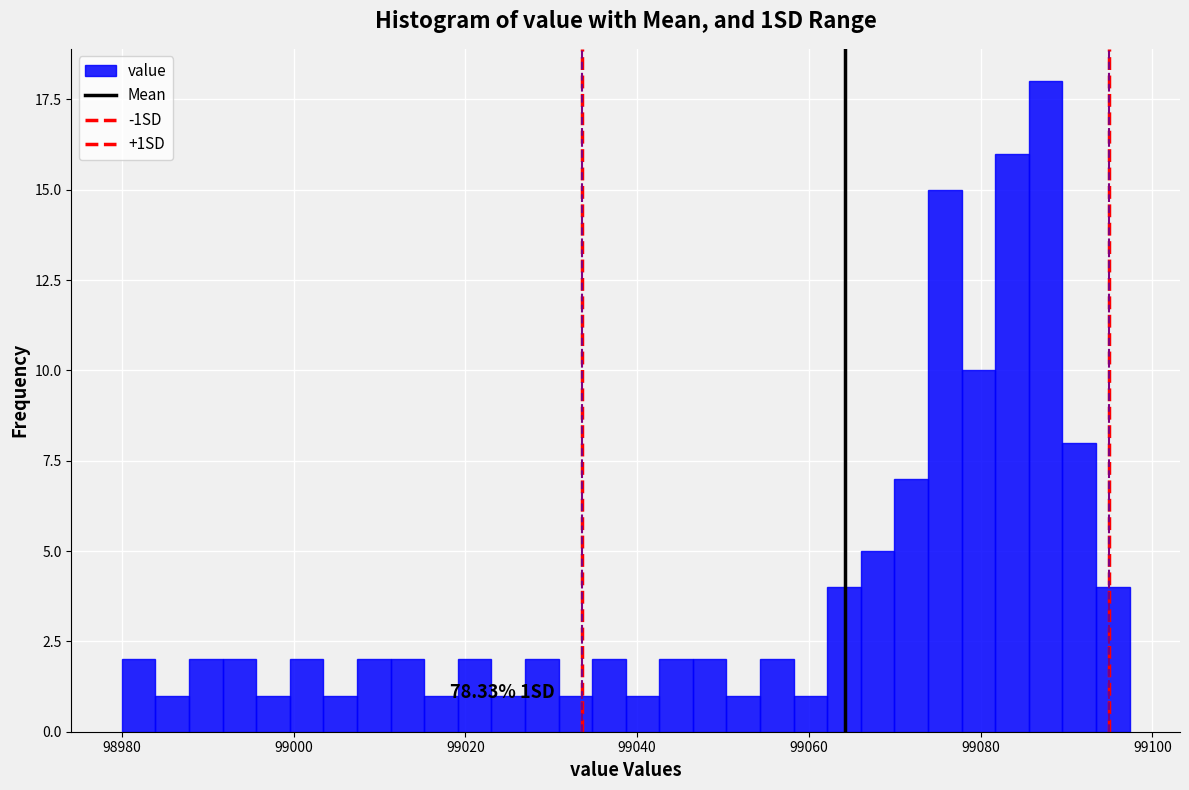

Read against the x-axis, roughly where is the centre of the tallest bar?

99088